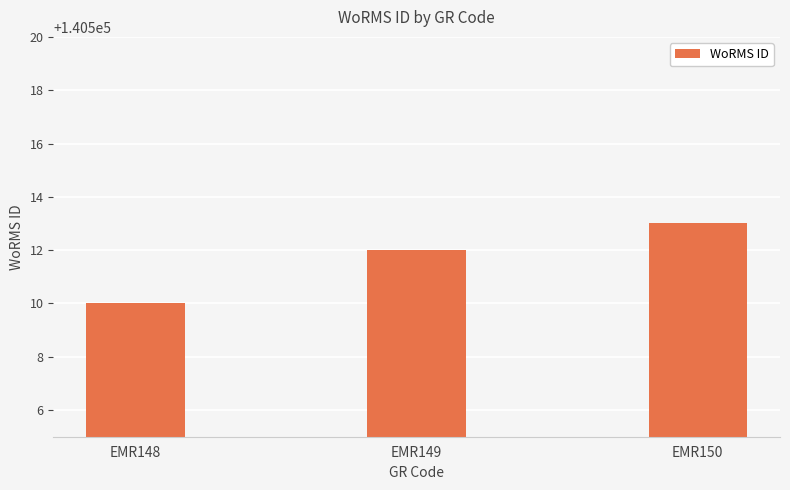

How many distinct data groups are displayed?

1